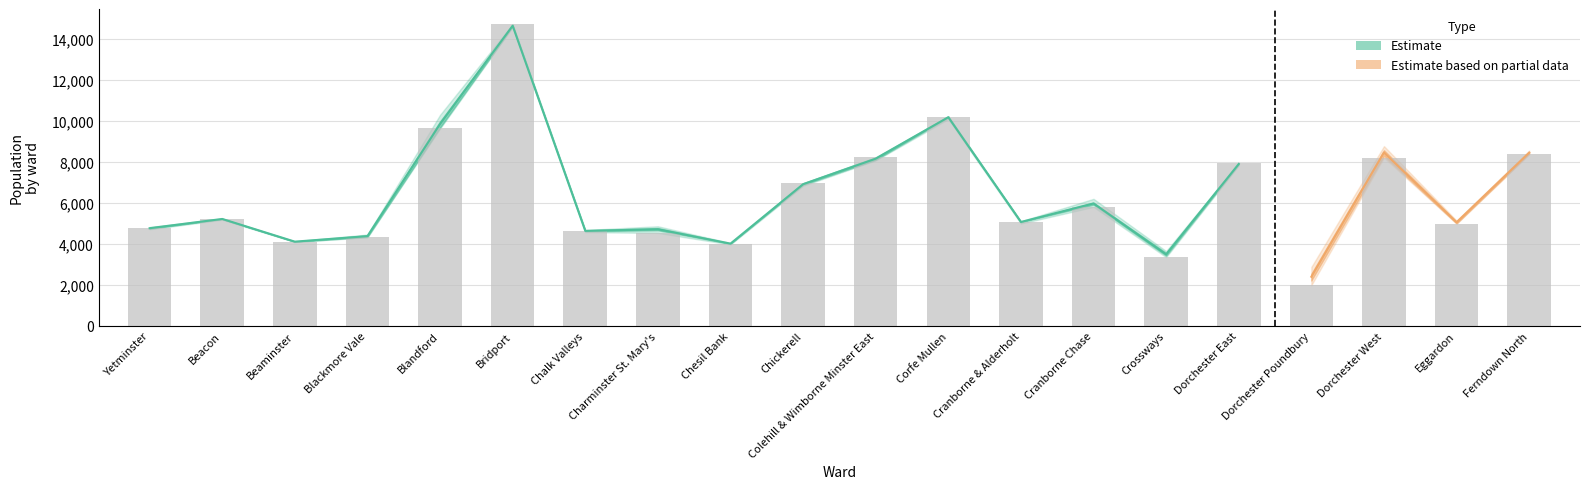

What is the maximum value shown in the chart?

14702